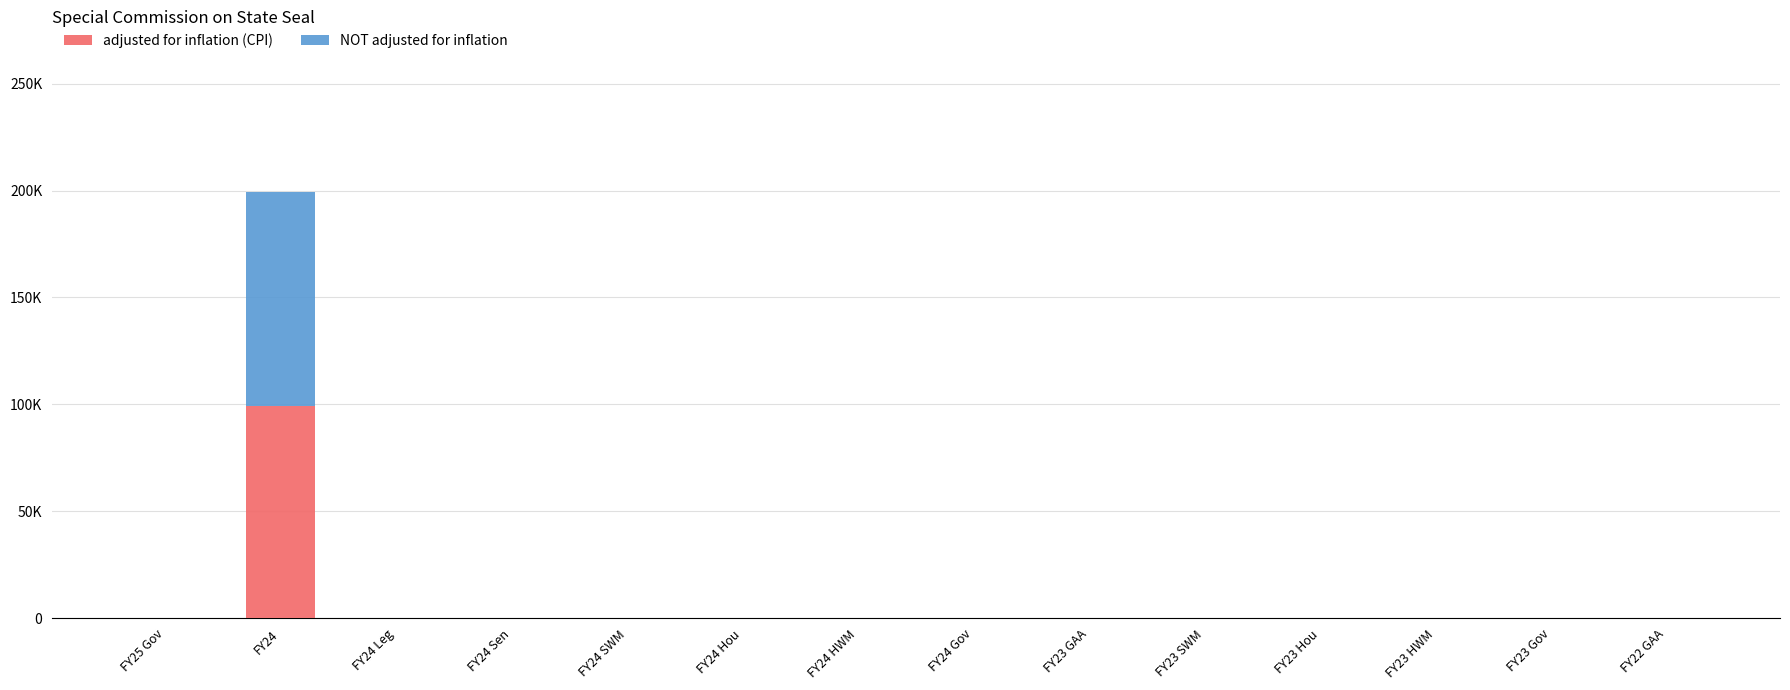

Rank the series by their maximum value, from highest to lowest.

NOT adjusted for inflation, adjusted for inflation (CPI)